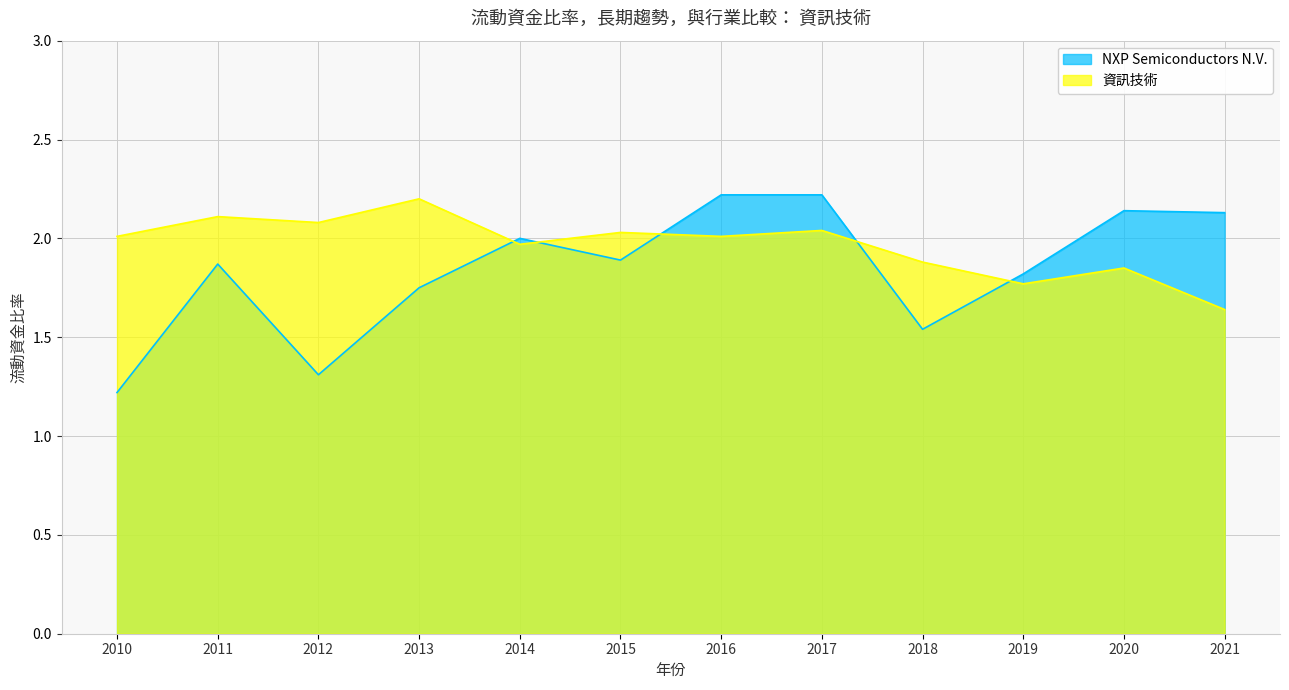

The 資訊技術 series shows 3.1 at 2017. True or false?

False